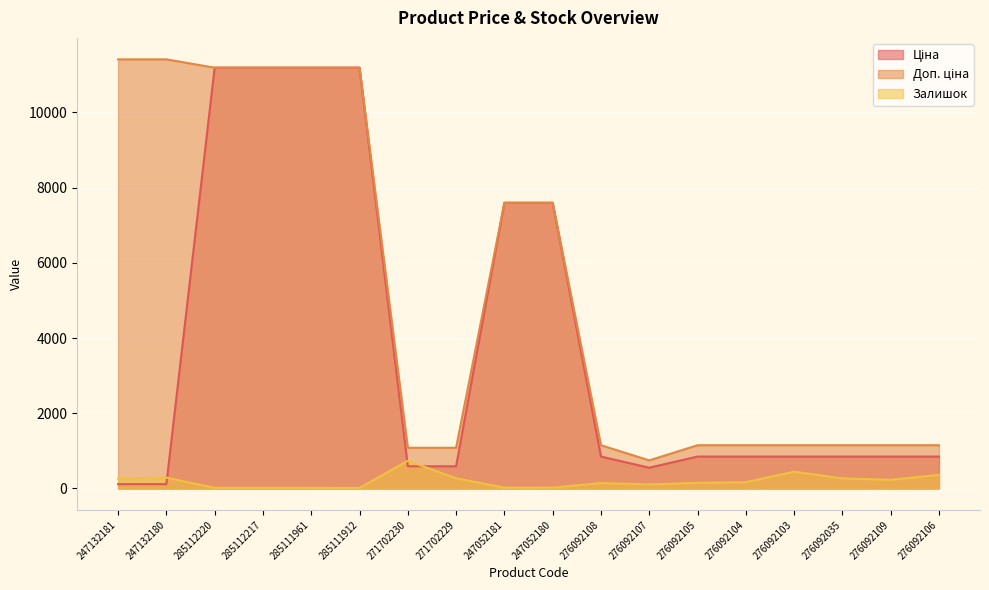

Does the chart display data point markers on the line(s)?

No